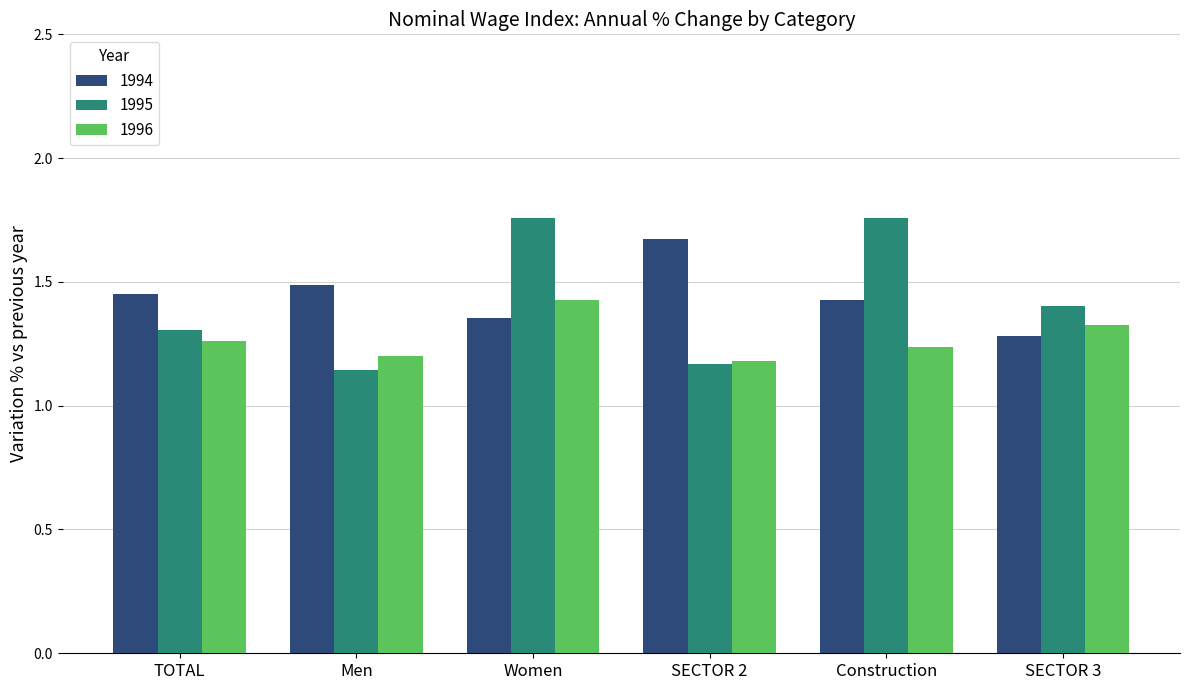

Rank the categories by 1996 value from highest to lowest.

Women, SECTOR 3, TOTAL, Construction, Men, SECTOR 2